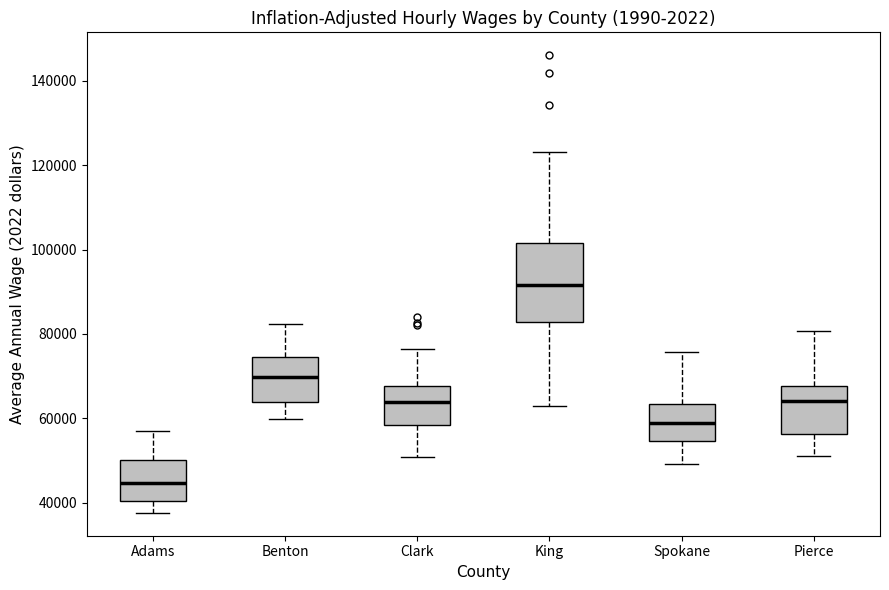

Reading left to right, read every box against the y-axis: the position of its median line, the range the box covers, and the ends of its whiskers. The values are not printed on the chart, so give them approximately, as read against the axis.

Adams: median 44000, box 40000 to 50000, whiskers 38000 to 58000
Benton: median 70000, box 64000 to 74000, whiskers 60000 to 82000
Clark: median 64000, box 58000 to 68000, whiskers 50000 to 76000
King: median 92000, box 82000 to 102000, whiskers 62000 to 124000
Spokane: median 58000, box 54000 to 64000, whiskers 50000 to 76000
Pierce: median 64000, box 56000 to 68000, whiskers 52000 to 80000